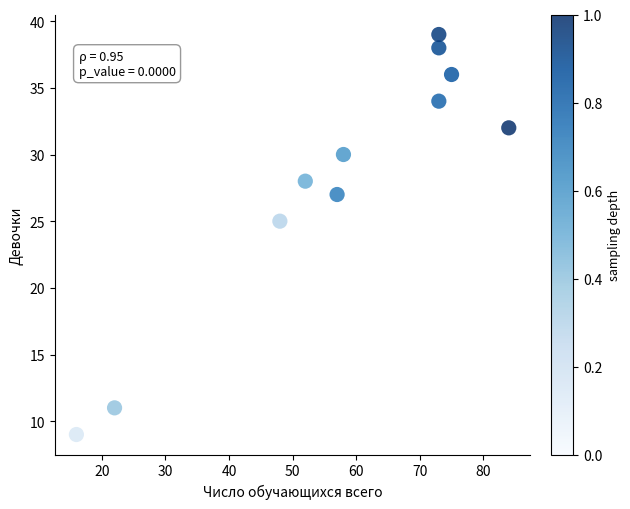

What is the average X value?

57